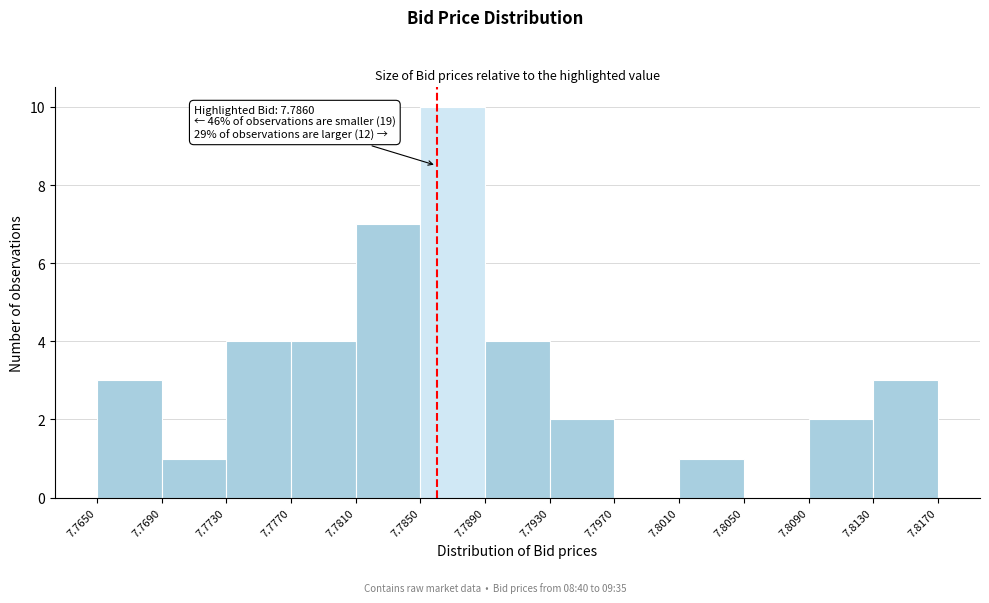

Over which range of the x-axis is the bar tallest?

7.7850 to 7.7890